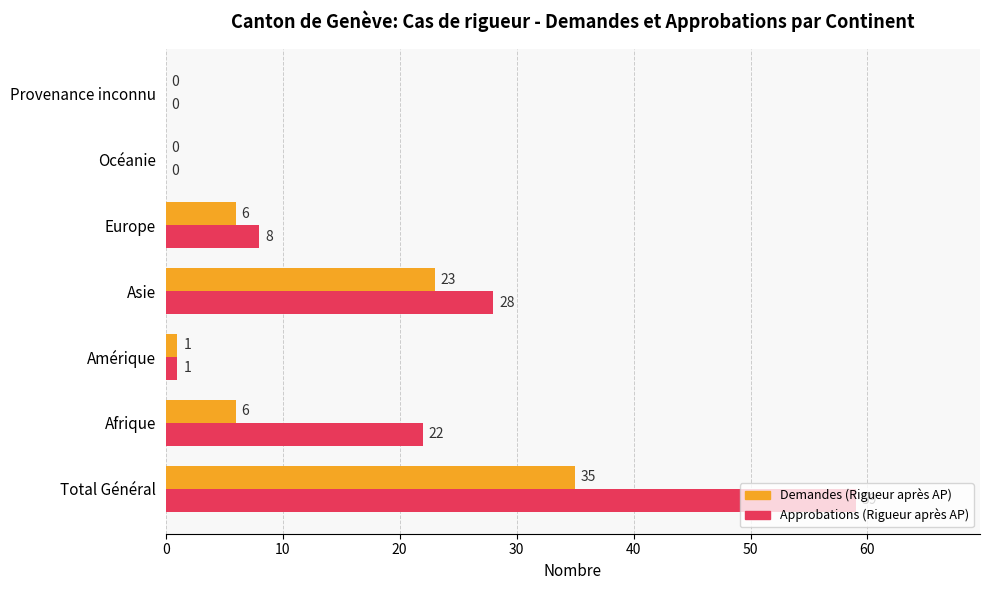

What is the sum of the Approbations (Rigueur après AP) values at Asie and Provenance inconnu?

28